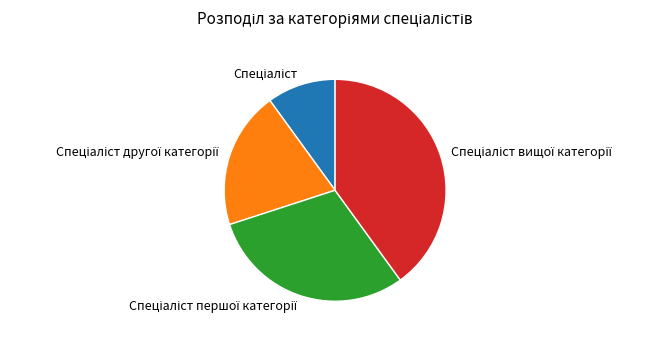

Is there any slice that represents more than half of the pie?

No